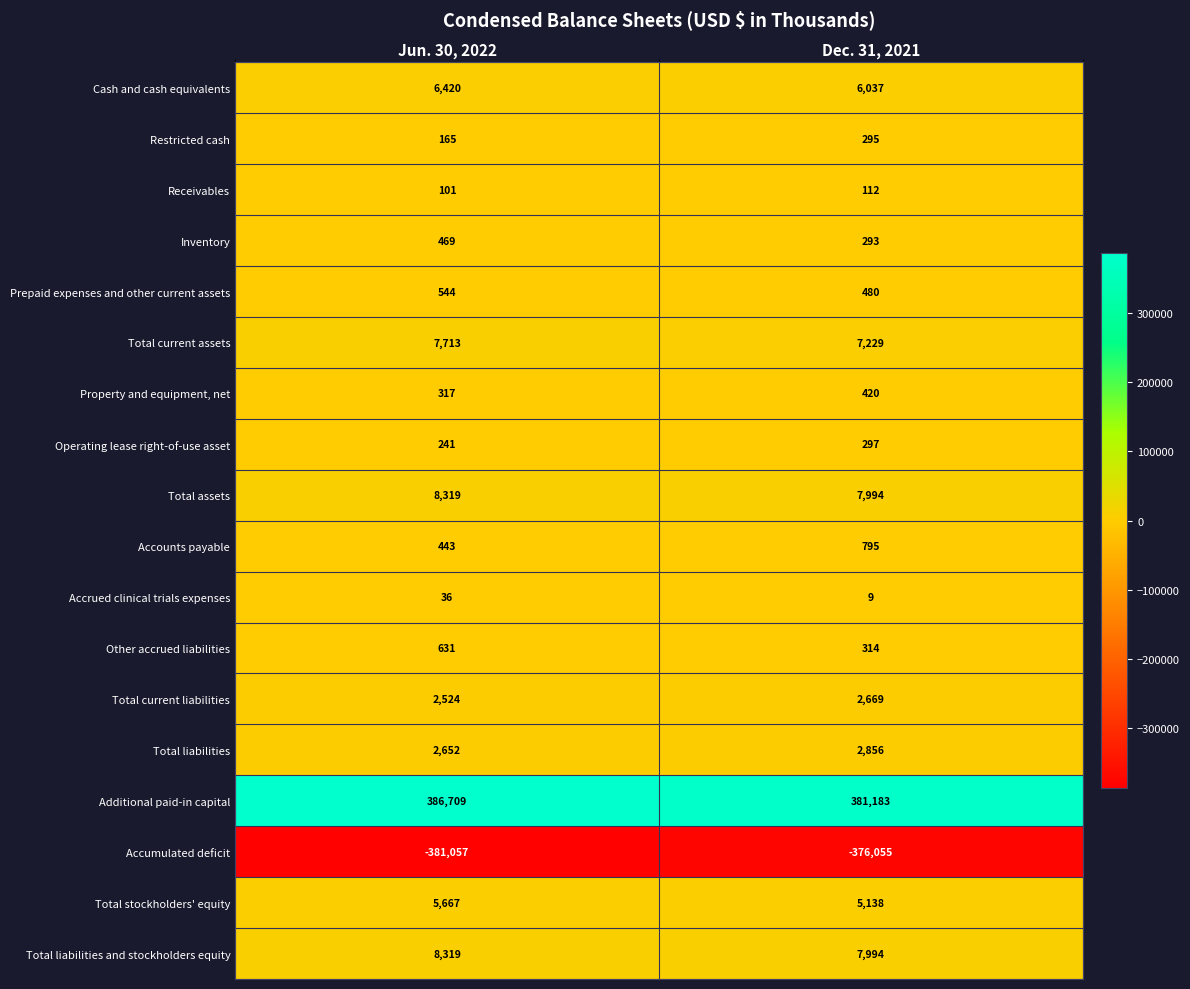

Is it true that Additional paid-in capital equals 670098 at Jun. 30, 2022?

False